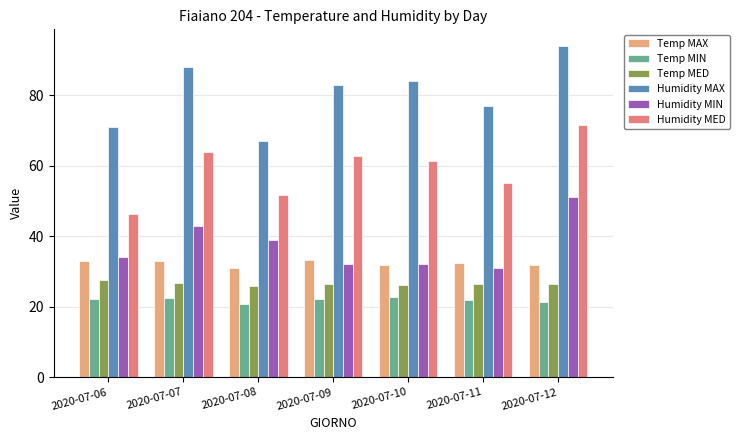

How many groups of bars are there?

7